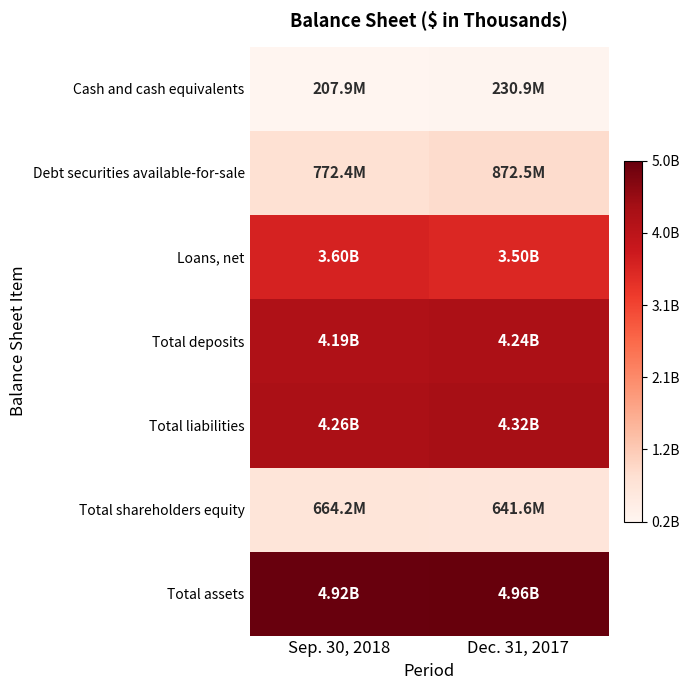

At which category does the chart reach its peak across all series?

Dec. 31, 2017